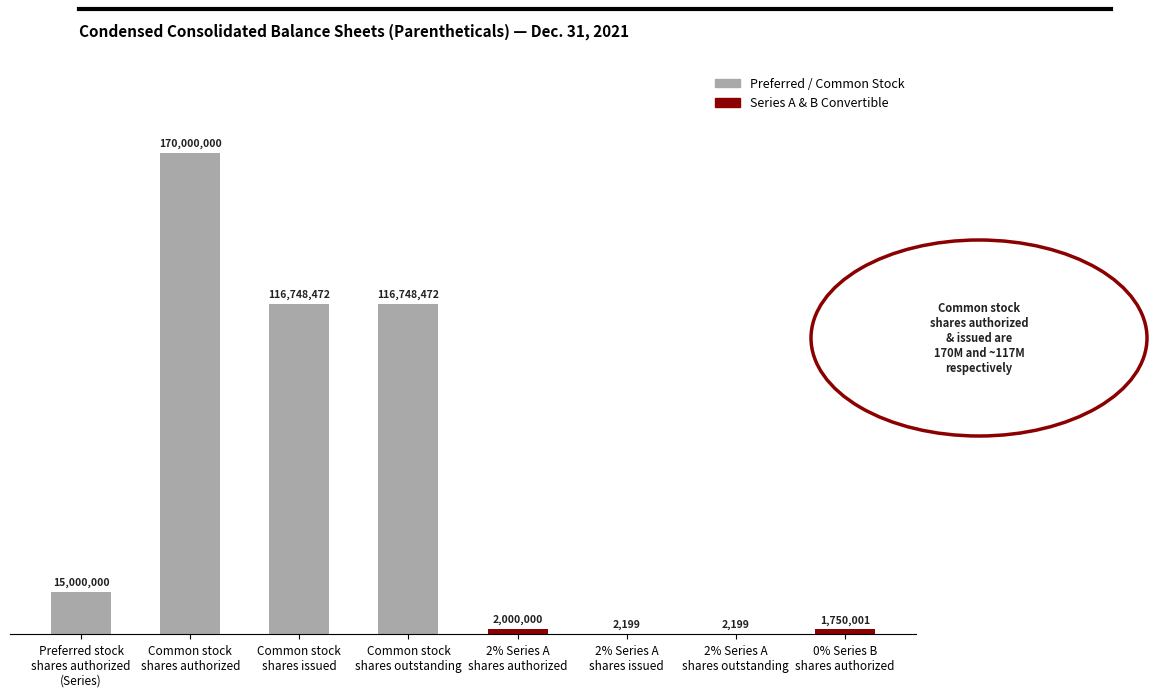

What value does the data have at 2% Series A
shares issued, to the nearest 100?

2200